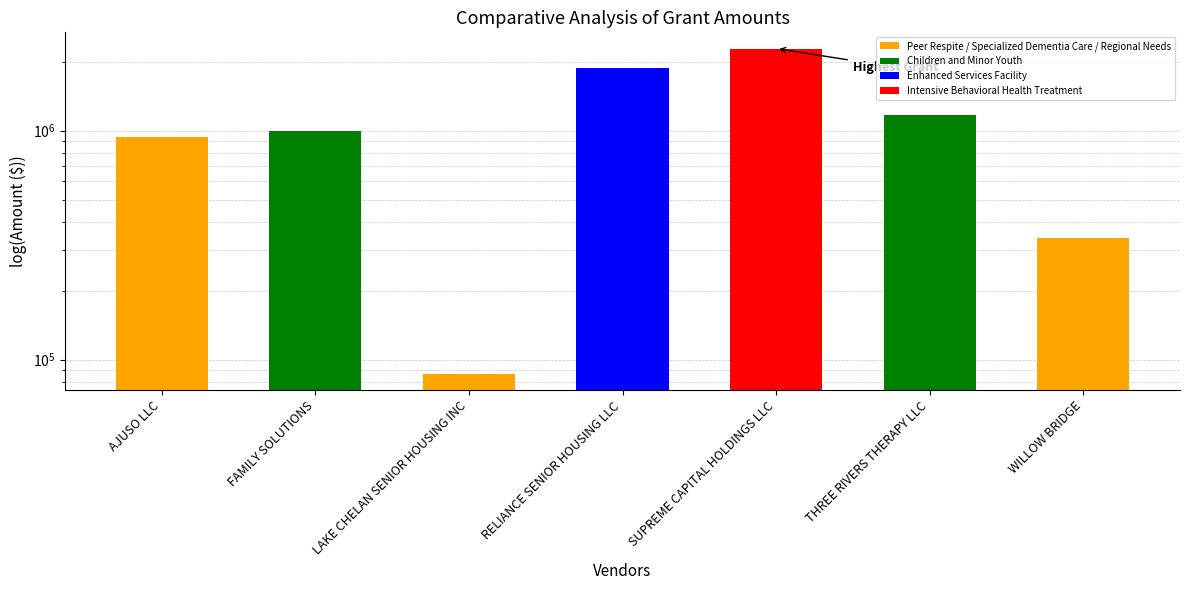

What is the smallest value displayed?

86745.9